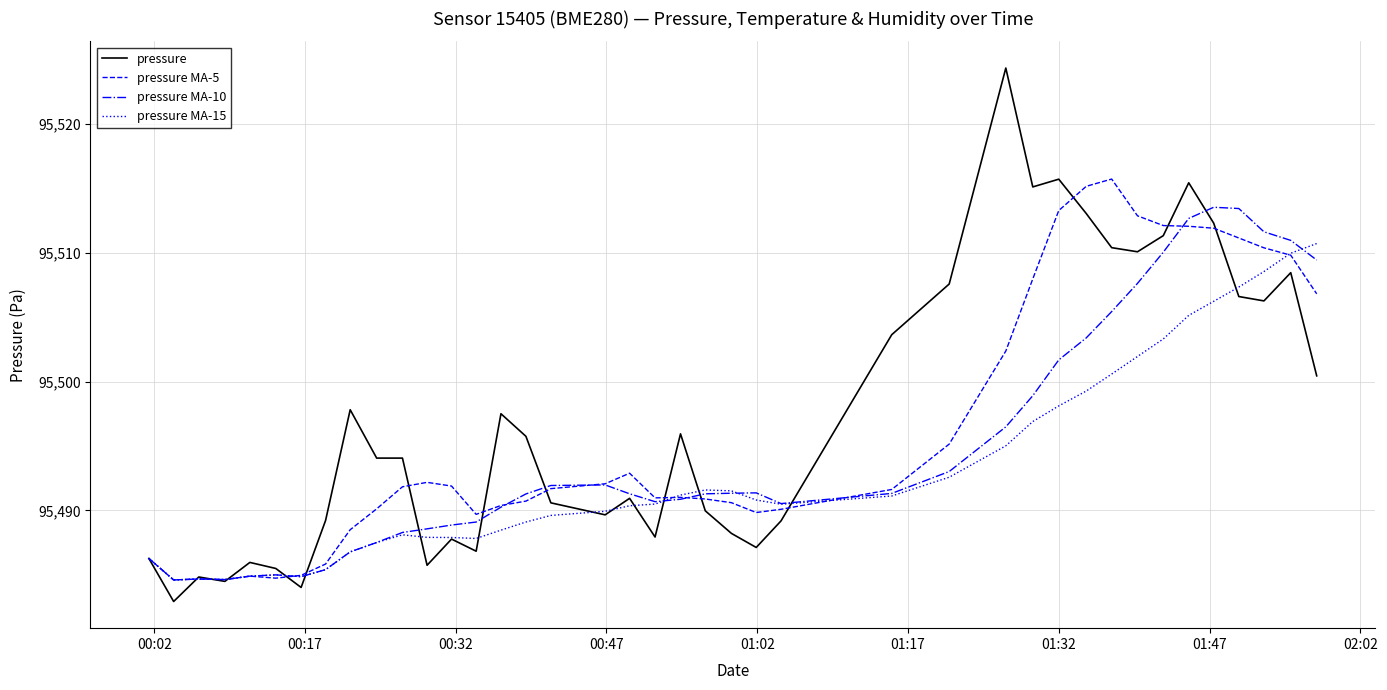

What is the greatest value displayed?

95524.3